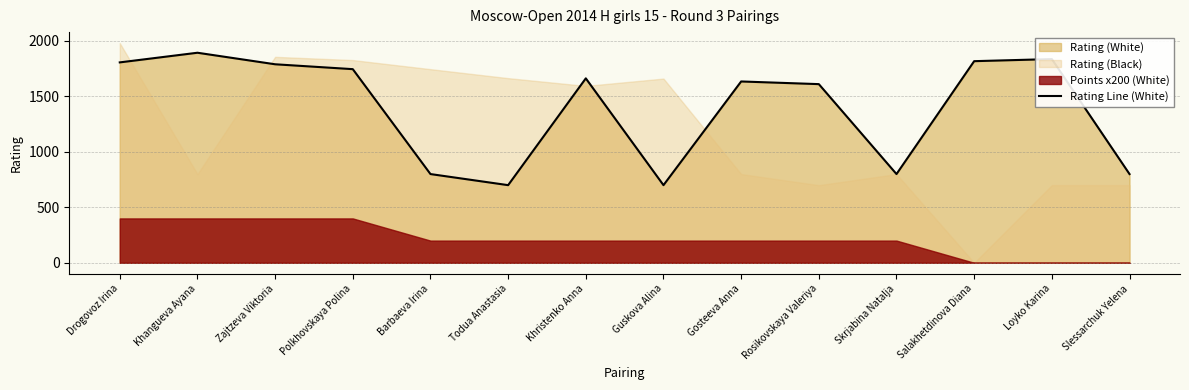

Does the chart display data point markers on the line(s)?

No